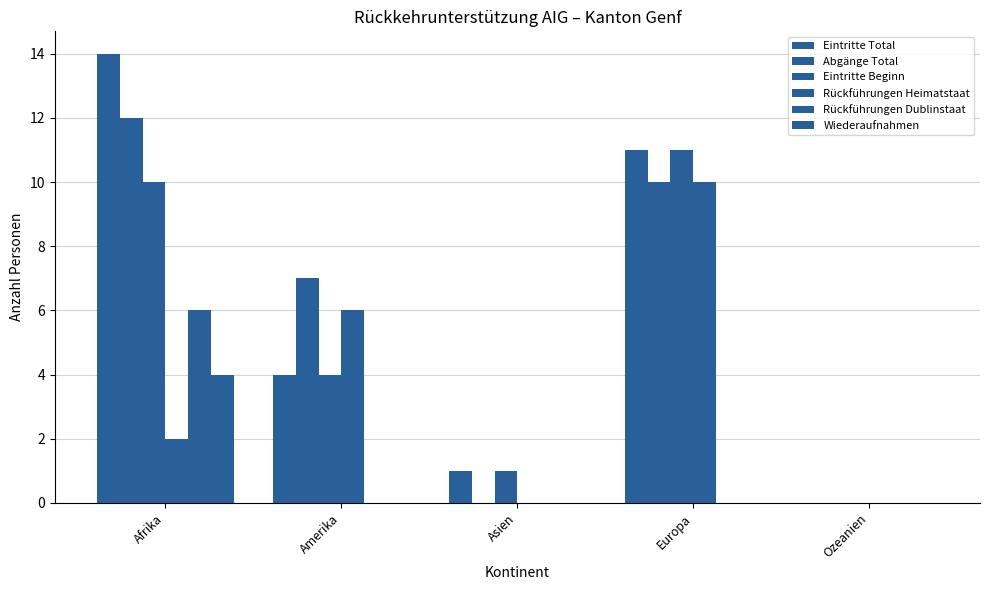

Rank the series at Amerika from highest to lowest value.

Abgänge Total, Rückführungen Heimatstaat, Eintritte Total, Eintritte Beginn, Rückführungen Dublinstaat, Wiederaufnahmen